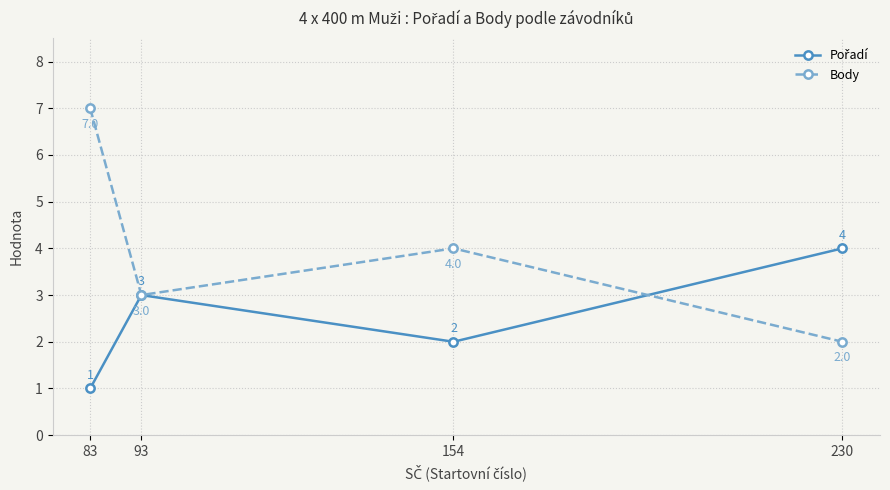

The value of Body at 93 is 3. True or false?

True